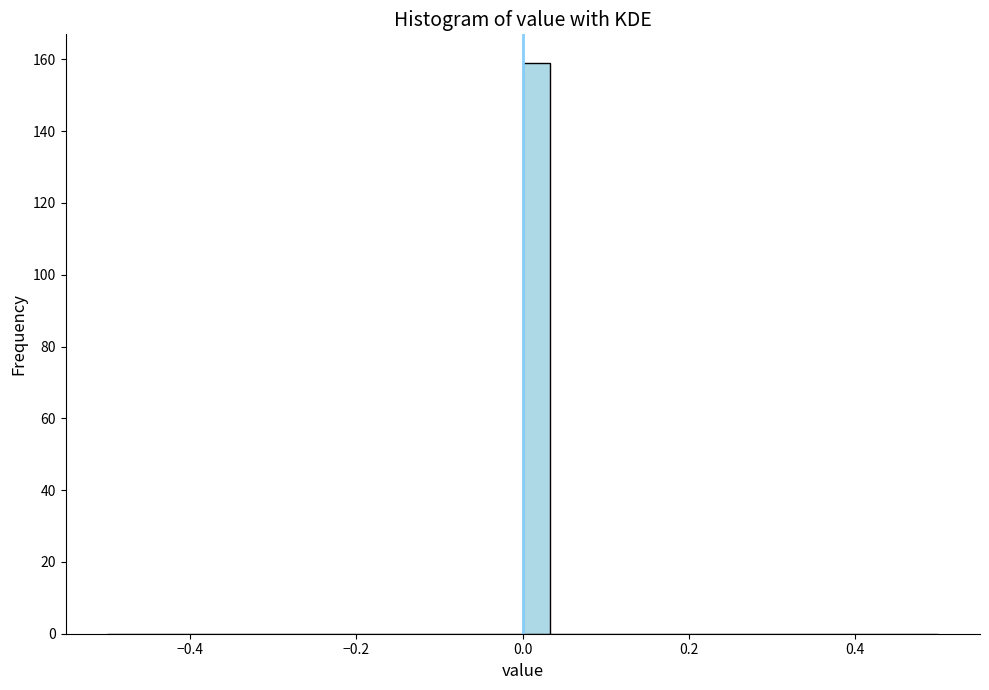

Around what value on the x-axis is the tallest bar? Give the approximate position of its centre, as read against the axis.

0.02